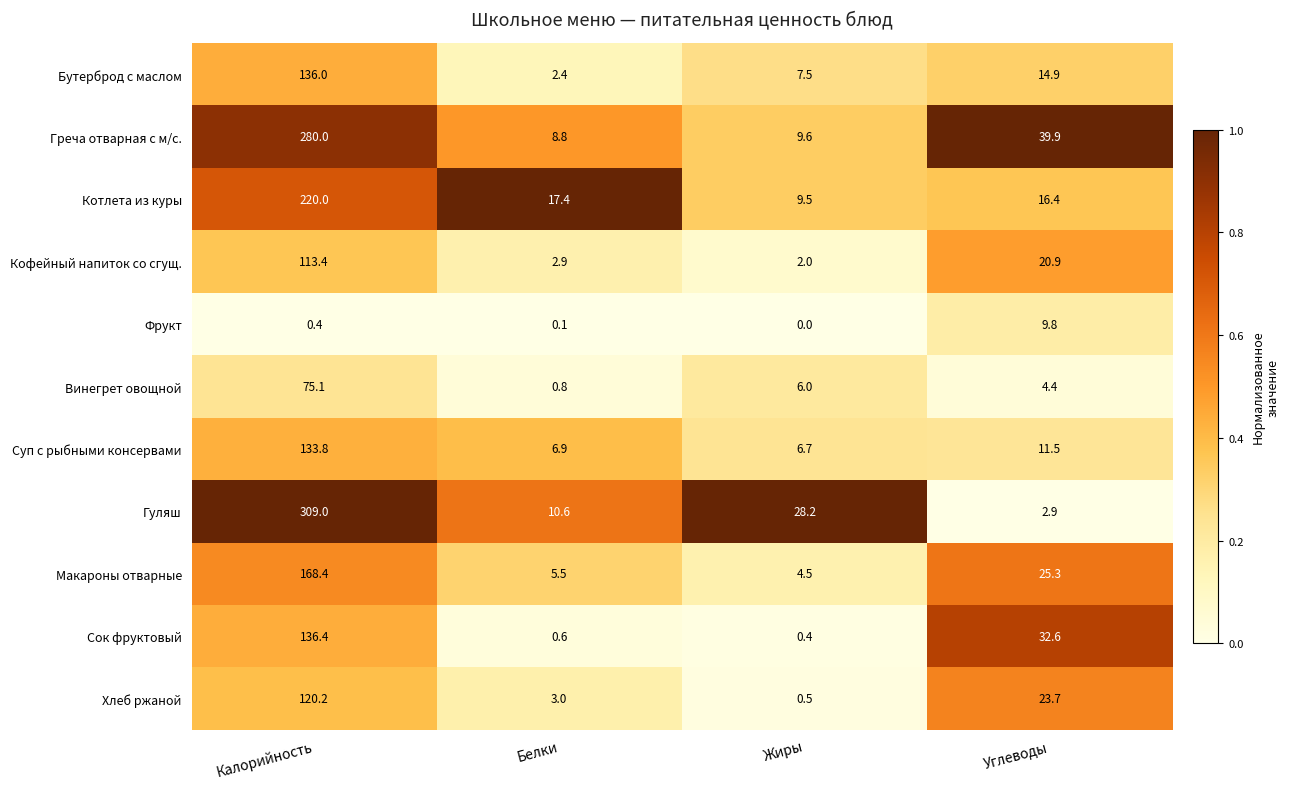

What is the difference between the highest and lowest values at Жиры?

28.2